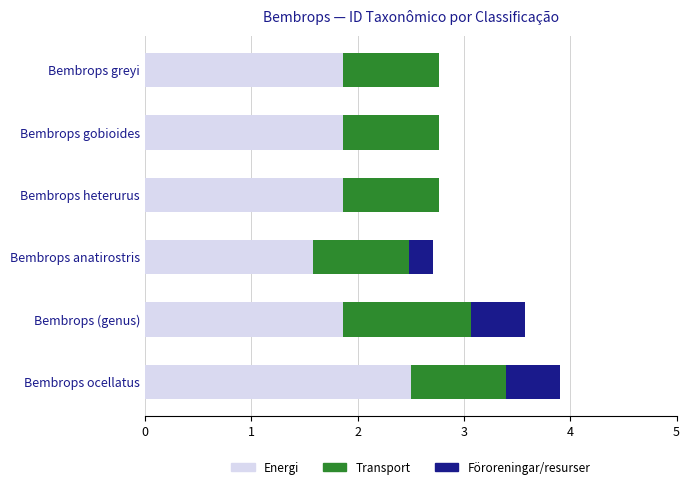

What is the sum of all Energi values?

11.6